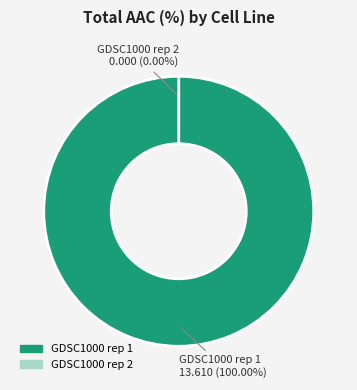

Is there any slice that represents more than half of the pie?

Yes